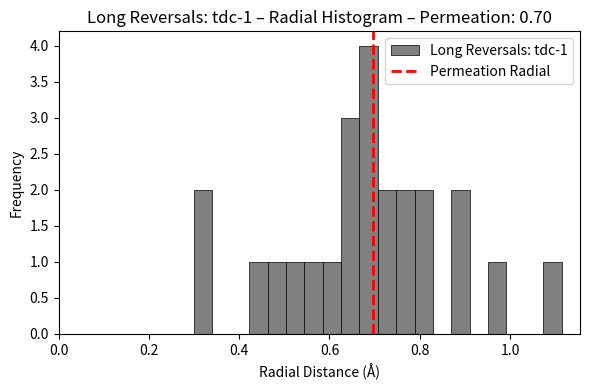

Read against the x-axis, roughly where is the centre of the tallest bar?

0.68